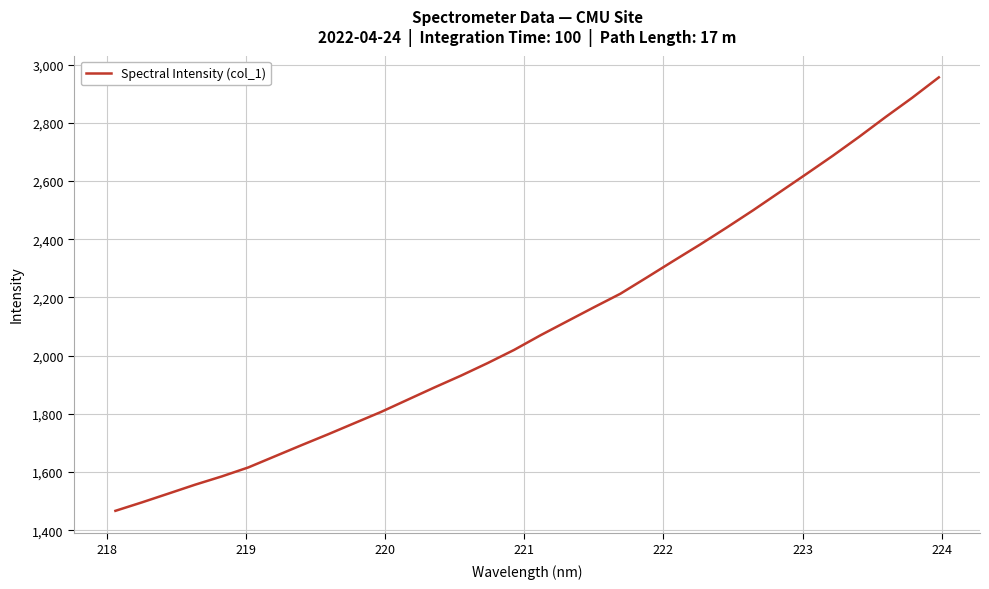

What is the minimum value shown in the chart?

1466.5